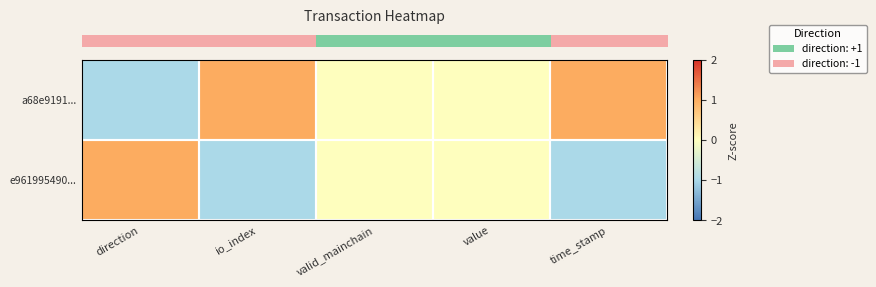

Count the number of data series in this chart.

2